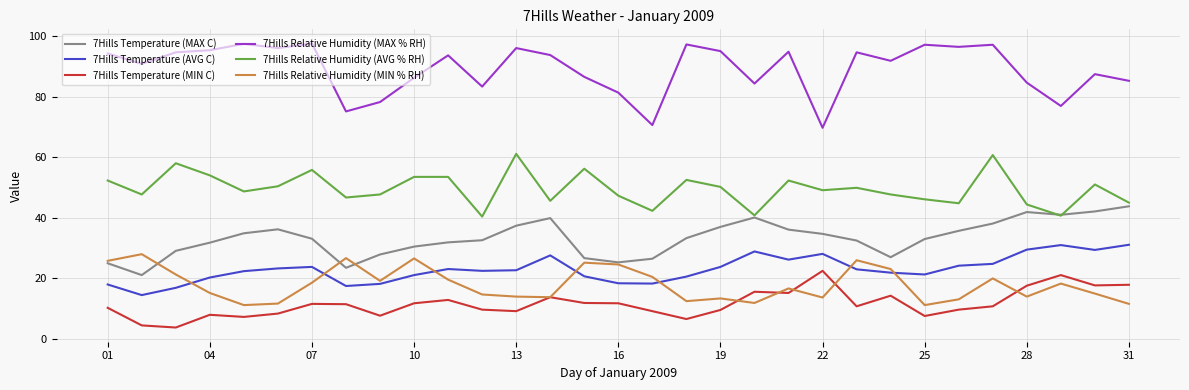

What is the minimum value for 7Hills Relative Humidity (AVG % RH)?

40.4